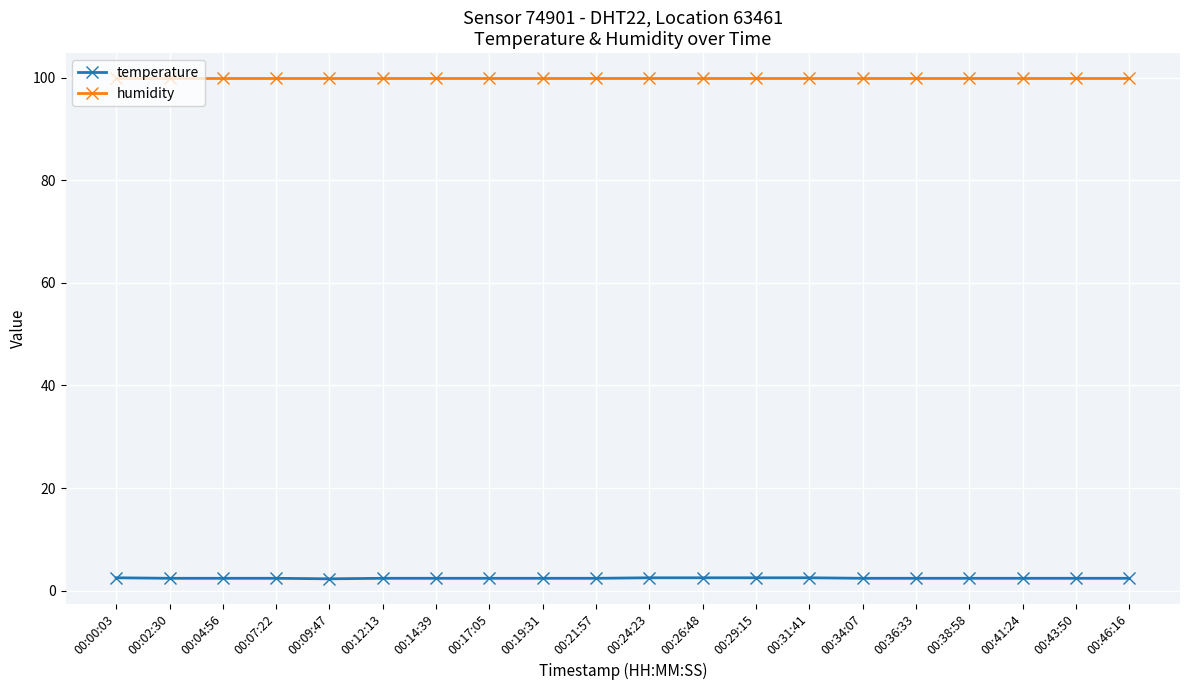

What position from the right is 00:07:22?

17